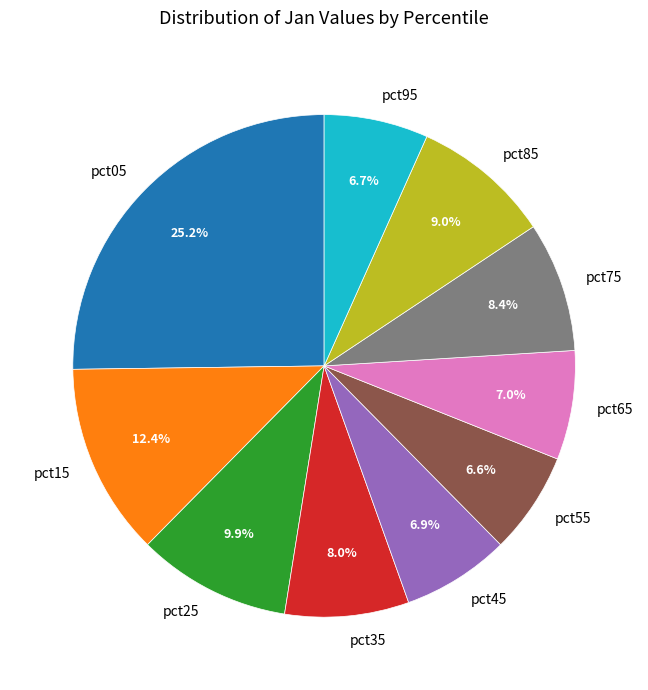

Which slice is the largest?

pct05